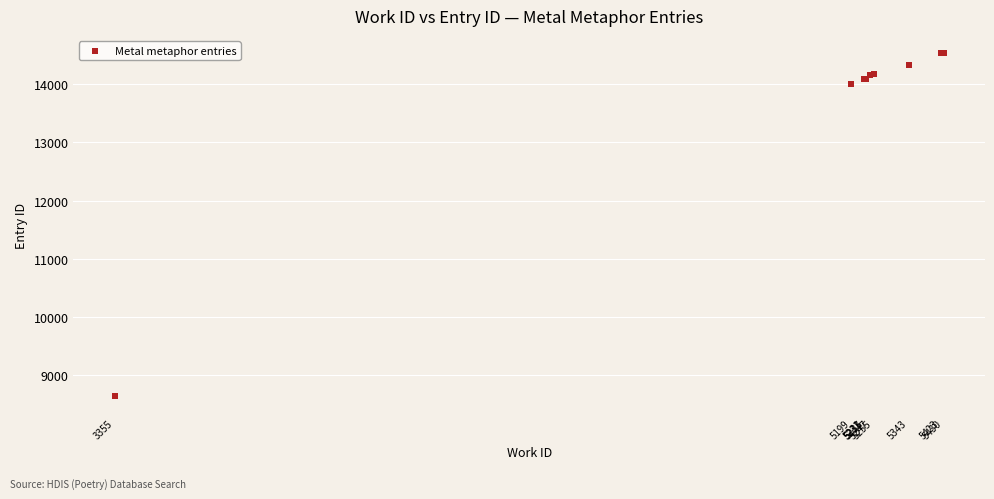

What Y value in the scatter plot is closest to 11588?

14010